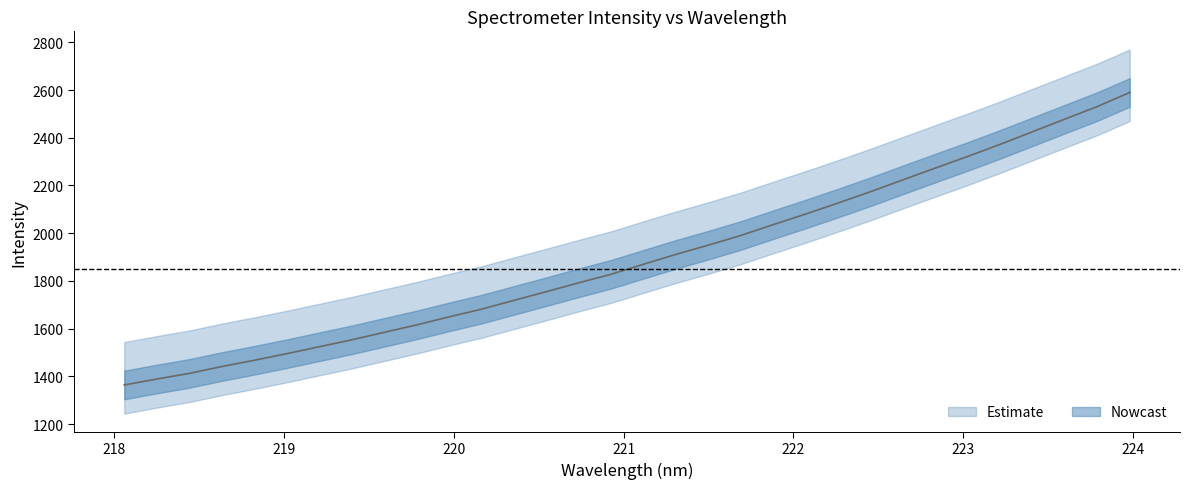

True or false: the data has more than 1 interior local peaks.

False